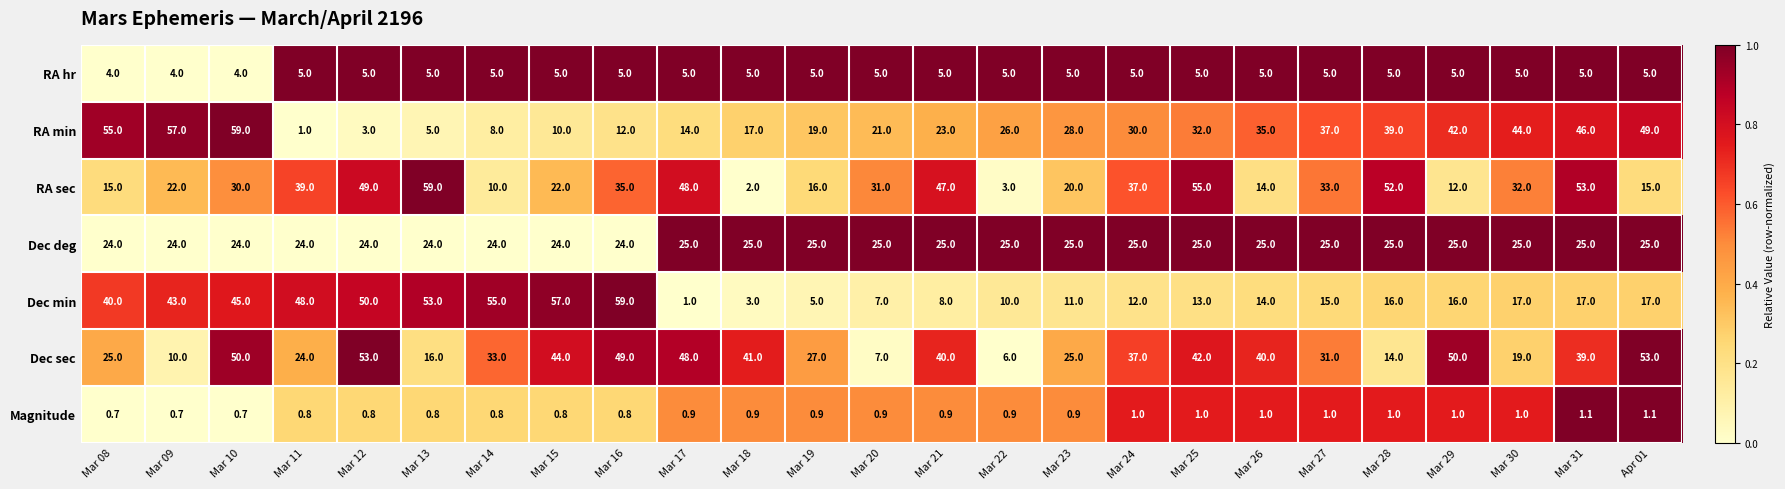

The Dec sec series shows 31.0 at Mar 27. True or false?

True